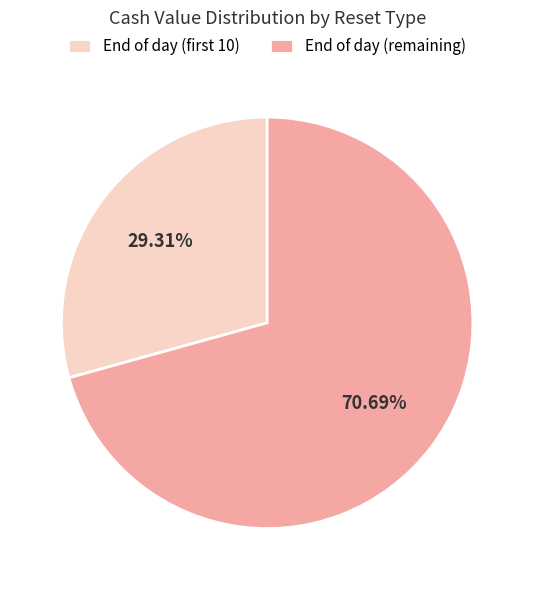

Does any single category account for the majority?

Yes